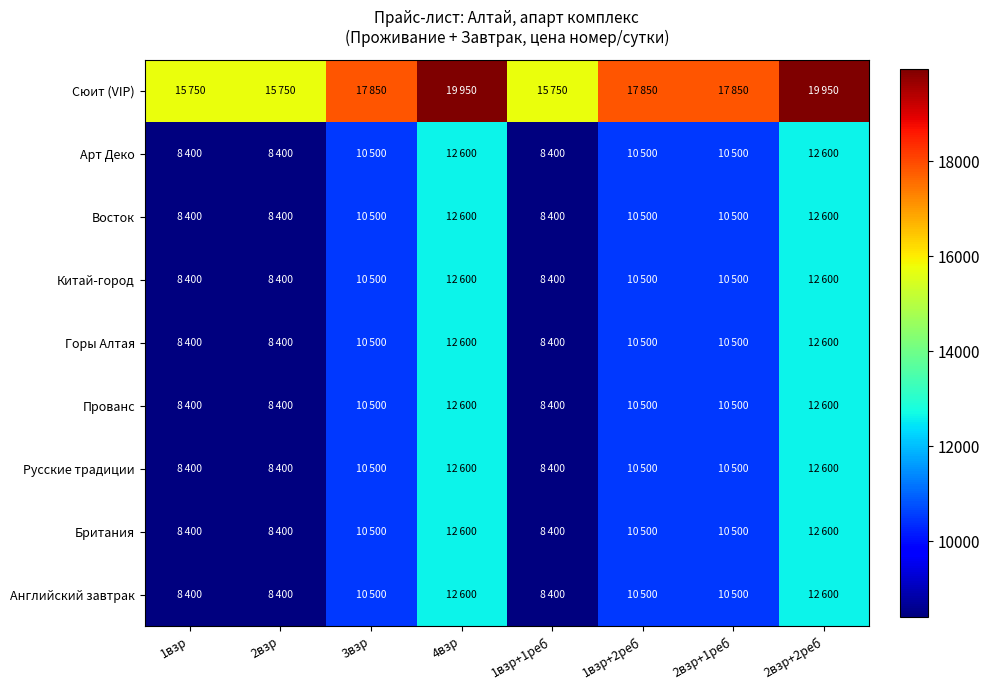

Which label corresponds to the largest value in the chart?

4взр